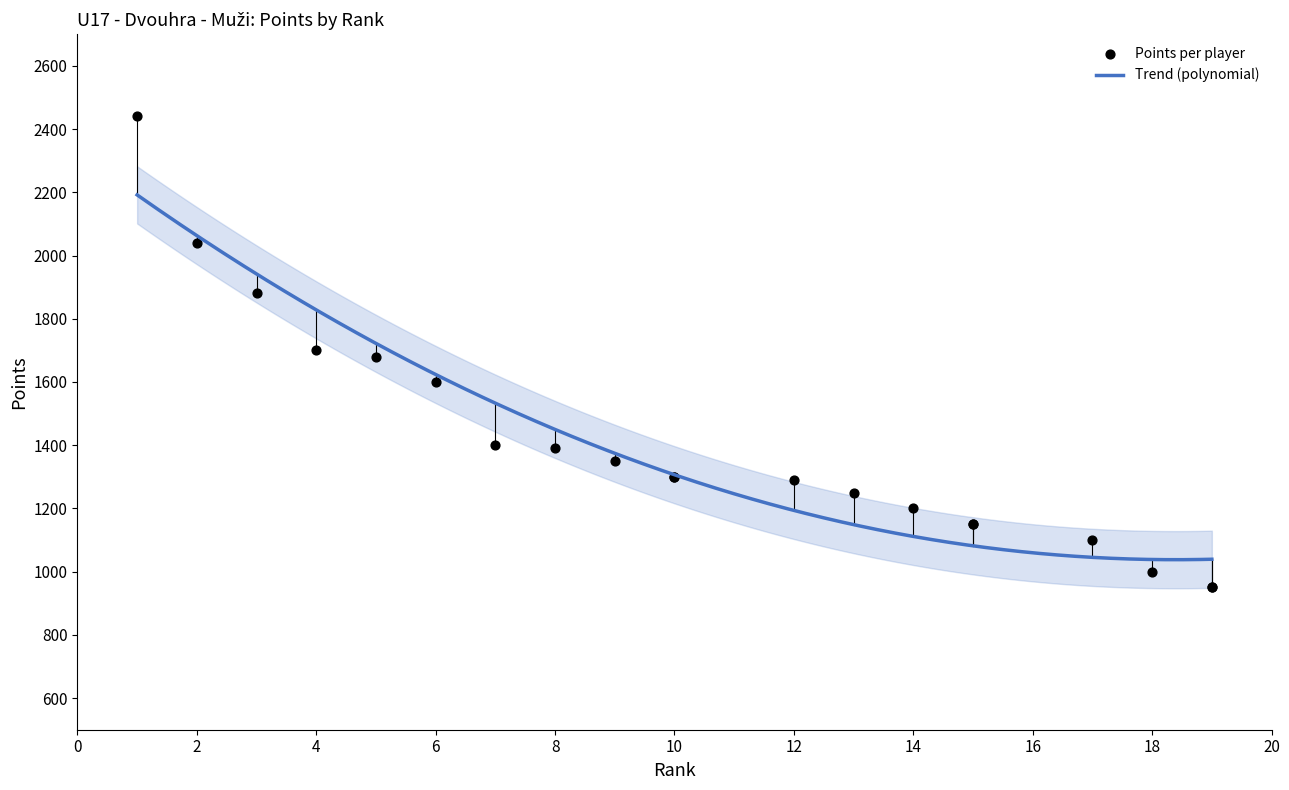

What is the highest value of the Trend (polynomial) series?

2191.8